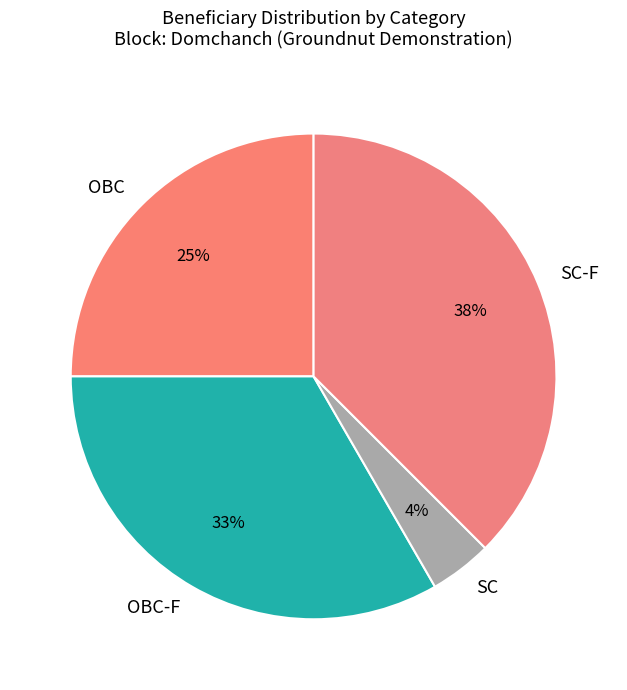

Is the sum of SC and OBC-F greater than half?

No